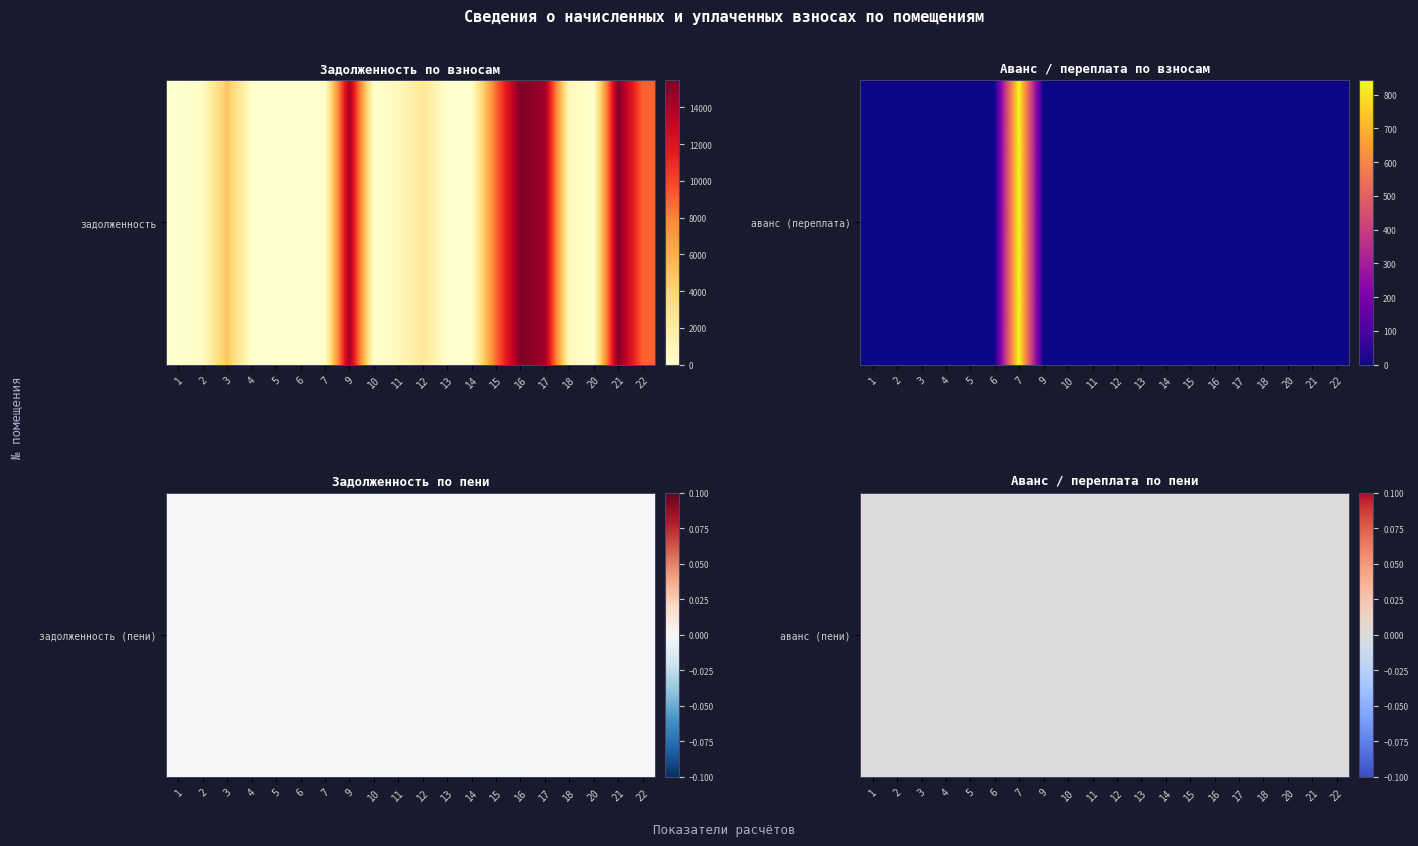

The 2 series shows 0.0 at 20. True or false?

True